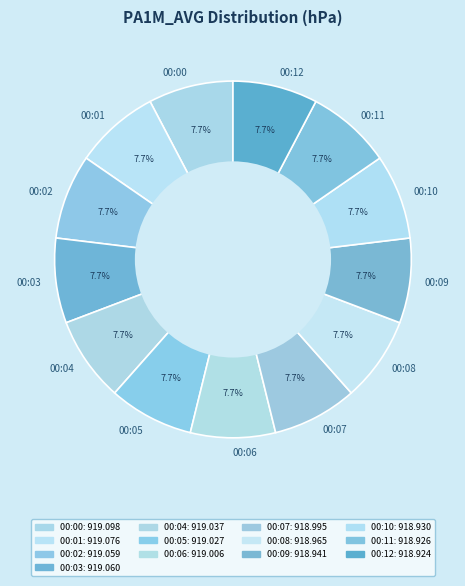

Is it true that 00:06 is 8% of the pie?

True